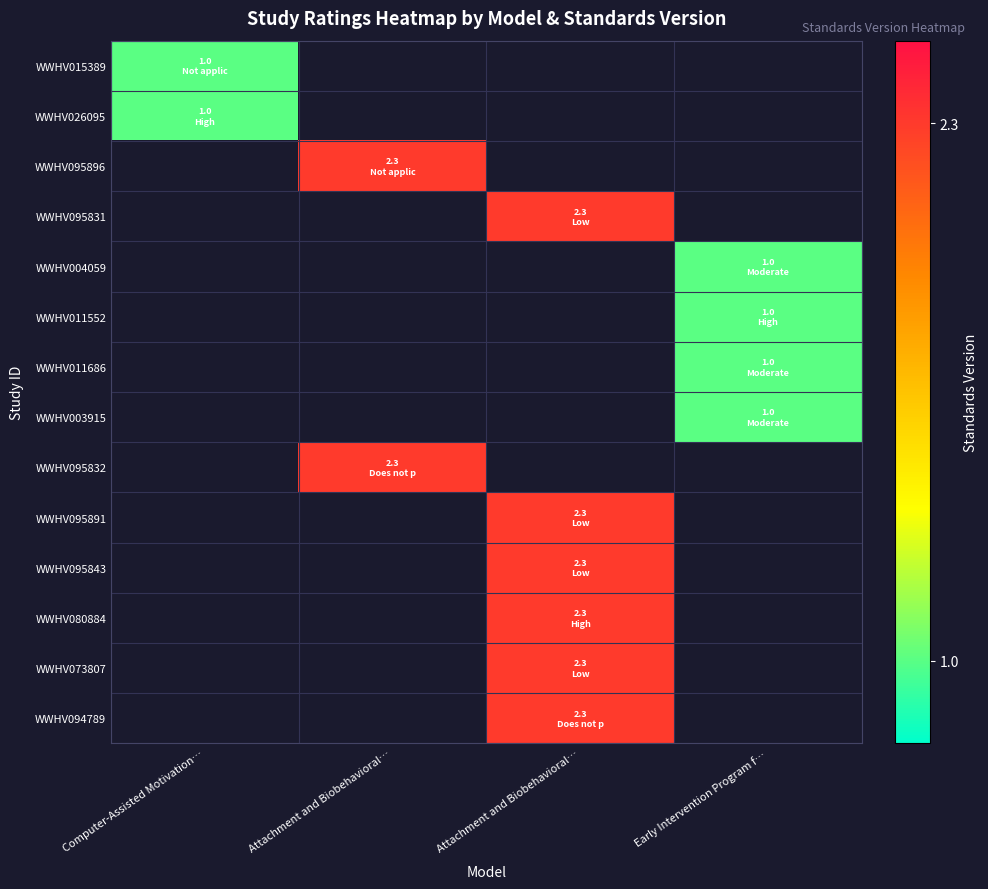

List the series in order of their overall mean, lowest first.

WWHV015389, WWHV026095, WWHV095896, WWHV095831, WWHV004059, WWHV011552, WWHV011686, WWHV003915, WWHV095832, WWHV095891, WWHV095843, WWHV080884, WWHV073807, WWHV094789